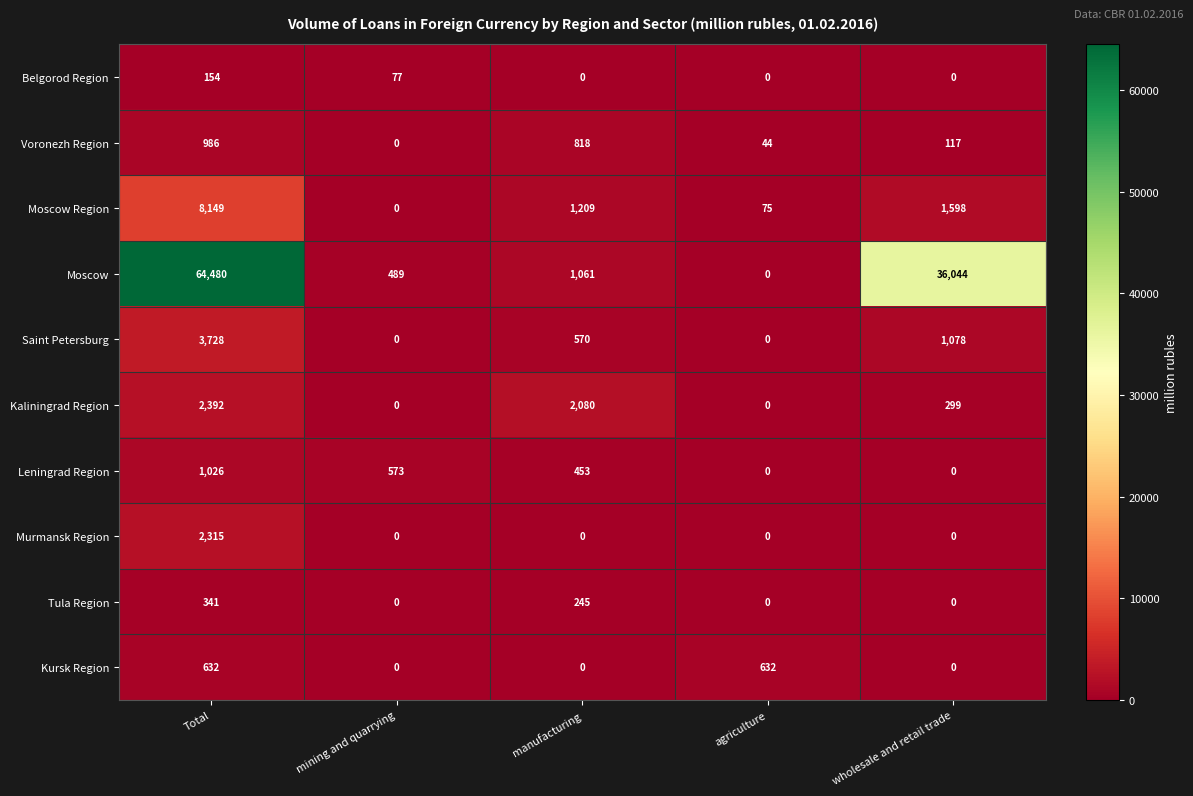

Is it true that Moscow Region equals 1598 at wholesale and retail trade?

True